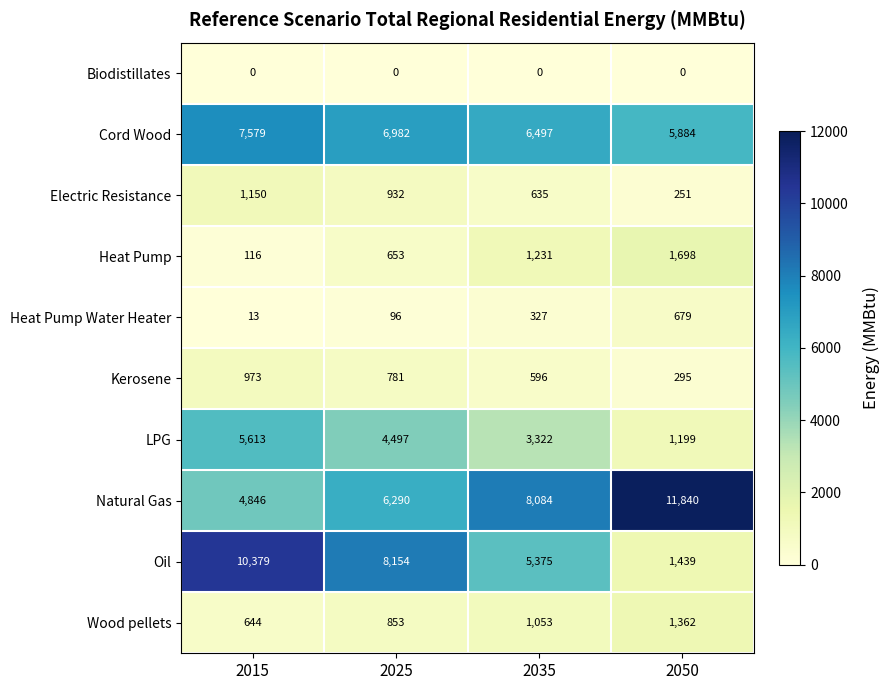

Which series has the largest total across all categories?

Natural Gas